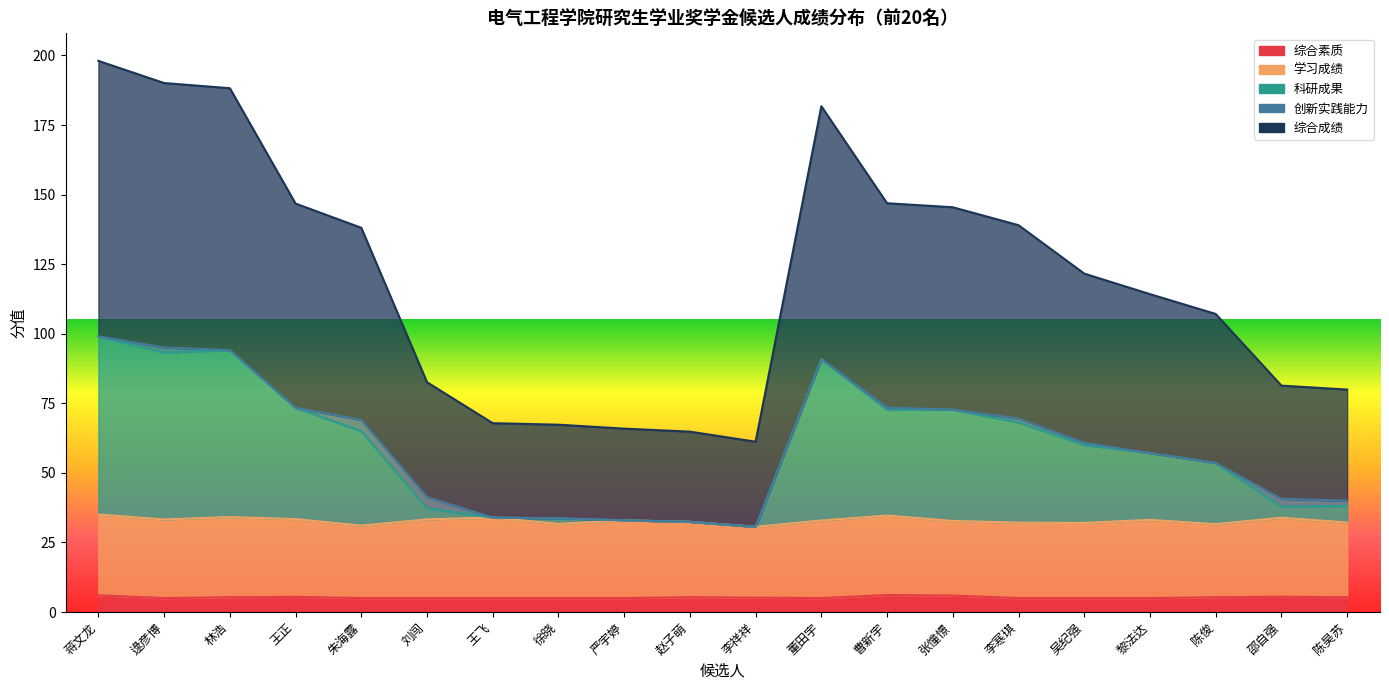

How many data points does each series have?

20